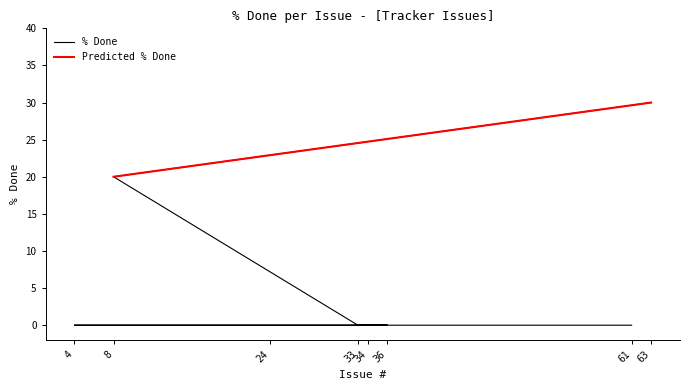

Between 36 and 24, which is larger?

36